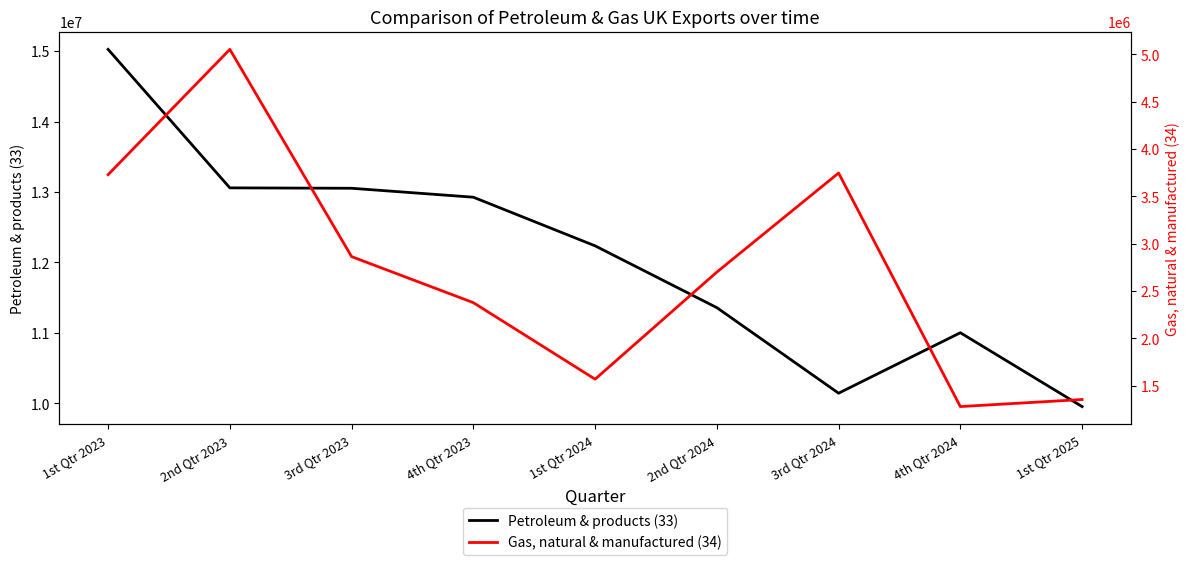

Is the value of Petroleum & products (33) at 4th Qtr 2023 greater than the value of Gas, natural & manufactured (34) at 2nd Qtr 2024?

Yes